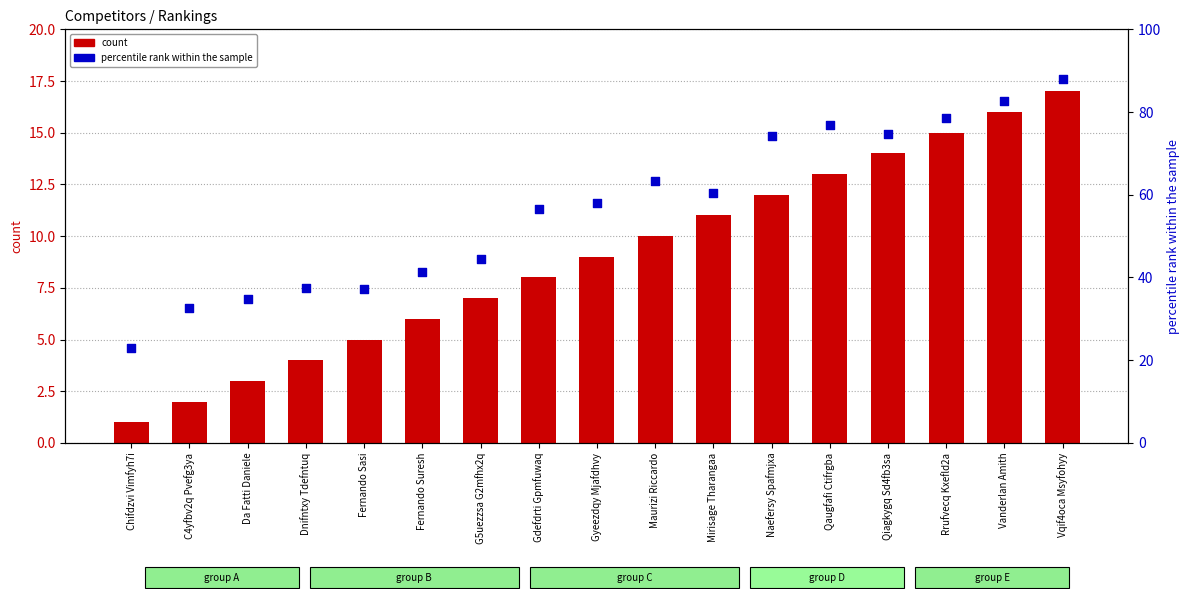

Which series has the widest spread of Y values?

percentile rank within the sample